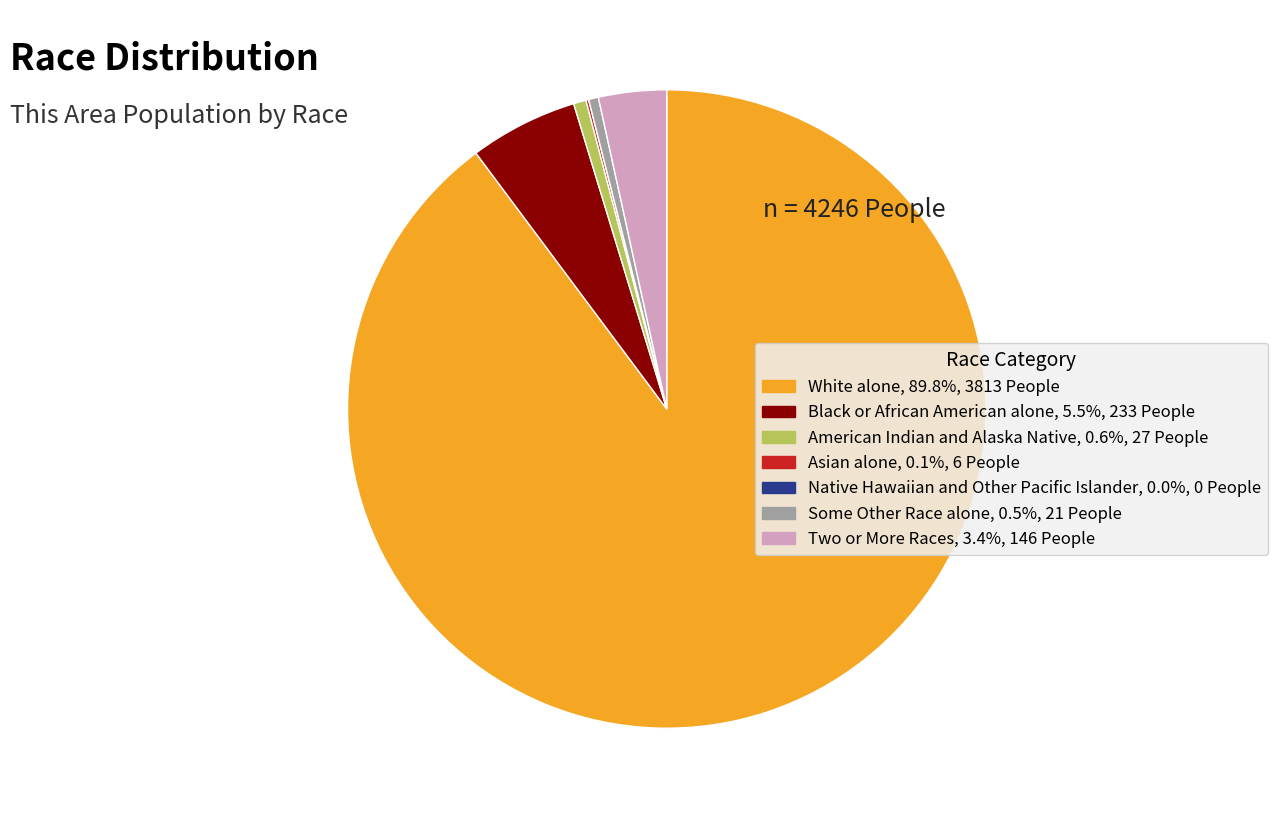

Approximately how many times larger is the value at Two or More Races compared to Black or African American alone?

0.6